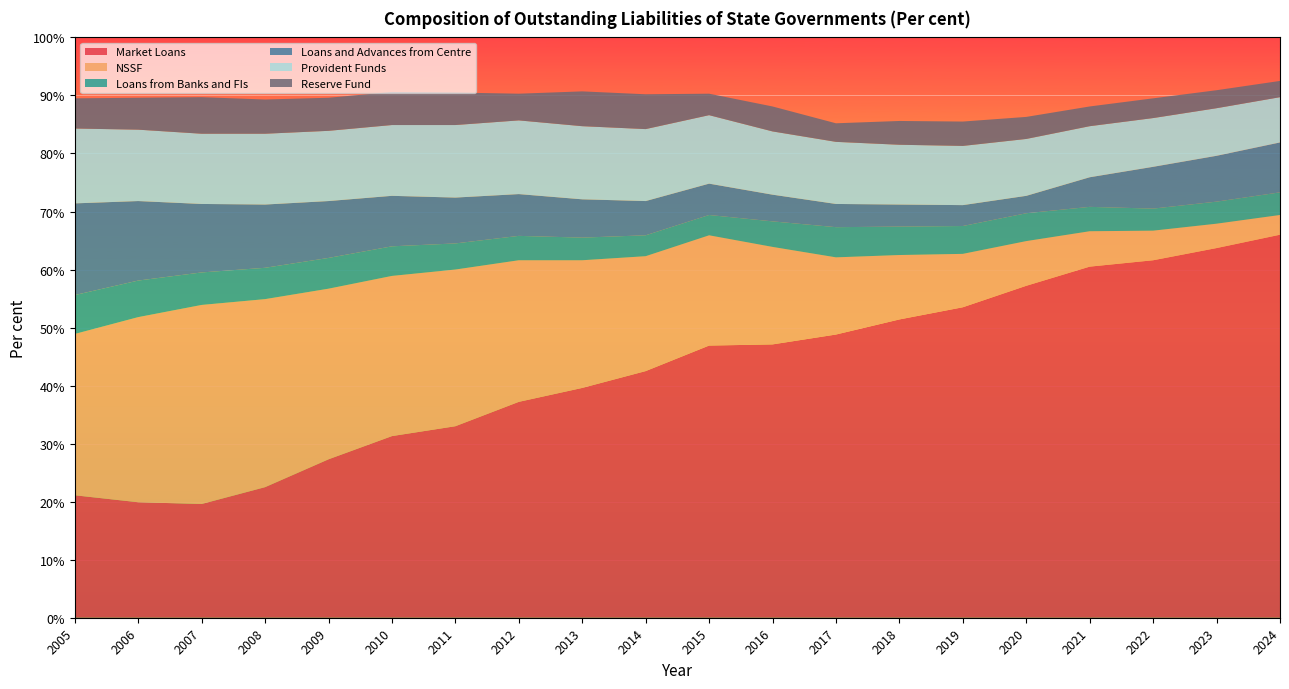

Reading right to left, extract all data points from this chart.

Market Loans: 66.0	63.7	61.6	60.5	57.2	53.5	51.4	48.8	47.1	46.9	42.5	39.6	37.2	33.0	31.3	27.3	22.5	19.6	19.9	21.1
NSSF: 3.4	4.2	5.1	6.1	7.7	9.2	11.1	13.3	16.8	19.0	19.8	22.0	24.4	27.0	27.6	29.4	32.4	34.3	31.9	27.8
Loans from Banks and FIs: 3.9	3.8	3.8	4.2	4.8	4.8	4.9	5.2	4.4	3.5	3.6	3.9	4.2	4.5	5.1	5.3	5.4	5.6	6.3	6.7
Loans and Advances from Centre: 8.6	7.9	7.2	5.1	3.0	3.6	3.8	4.0	4.6	5.4	5.9	6.6	7.2	7.9	8.7	9.8	10.9	11.8	13.7	15.8
Provident Funds: 7.8	8.2	8.4	8.8	9.8	10.2	10.3	10.7	10.9	11.8	12.4	12.6	12.7	12.5	12.2	12.1	12.2	12.1	12.3	12.9
Reserve Fund: 2.8	3.1	3.4	3.4	3.8	4.2	4.1	3.2	4.3	3.7	6.0	6.0	4.6	5.6	5.7	5.7	5.9	6.3	5.5	5.2